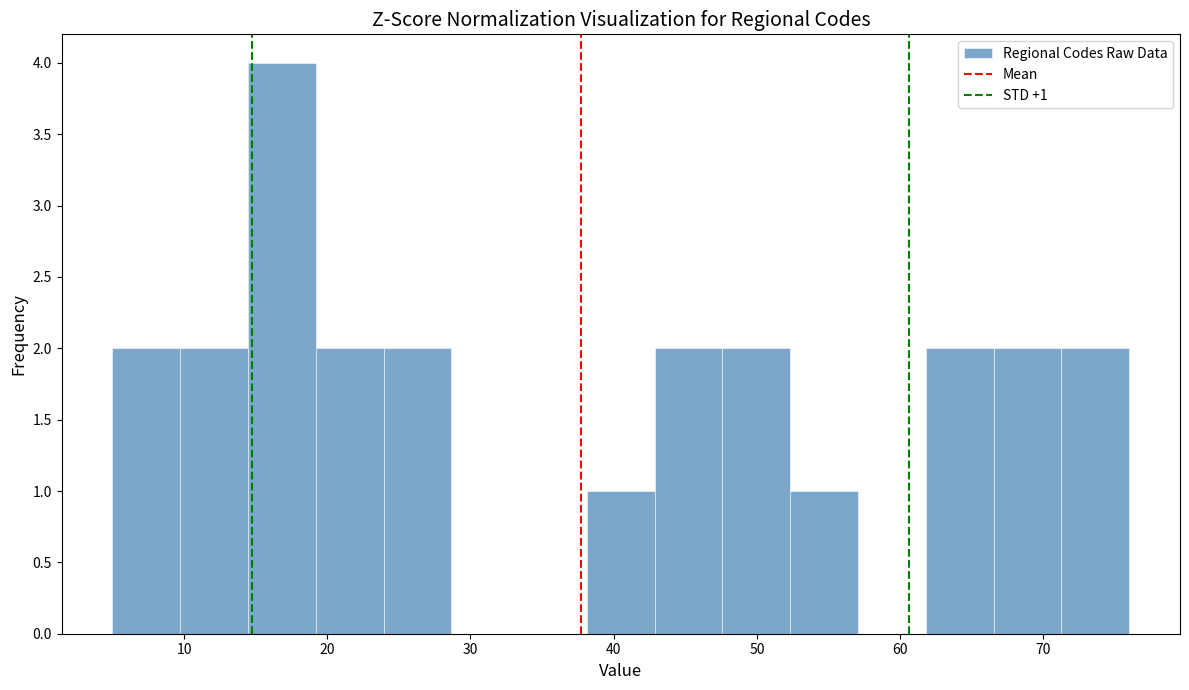

Which range on the x-axis has the tallest bar?

14 to 19